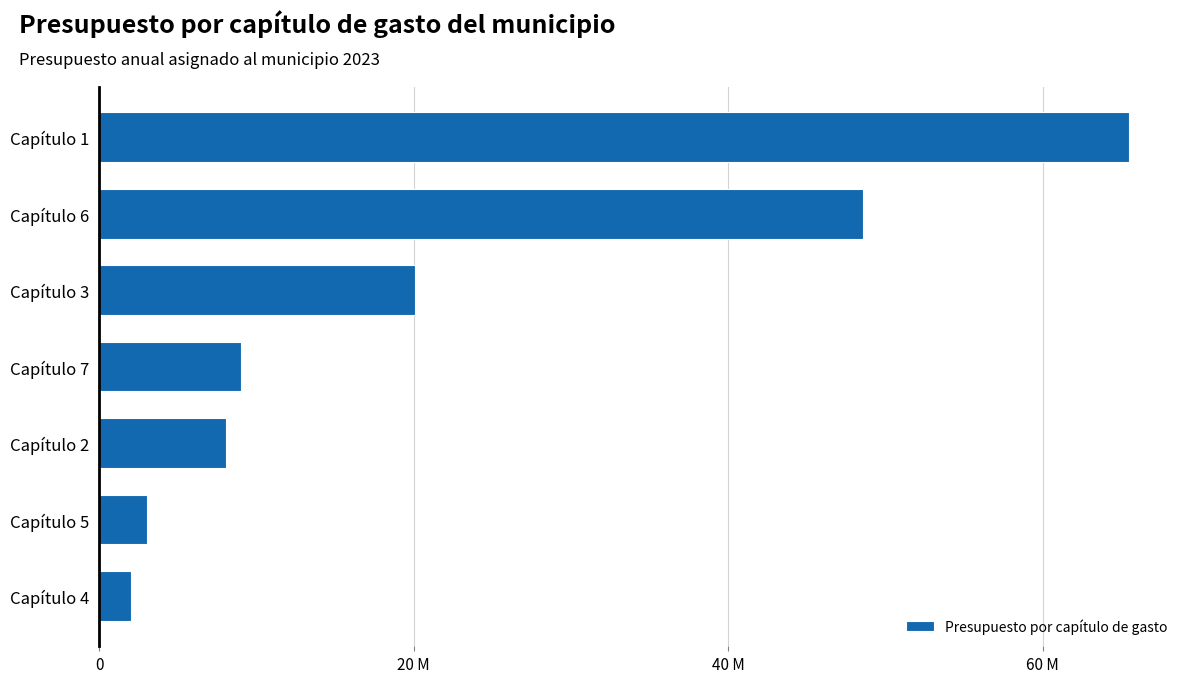

List the labels in order of value, largest first.

Capítulo 1, Capítulo 6, Capítulo 3, Capítulo 7, Capítulo 2, Capítulo 5, Capítulo 4